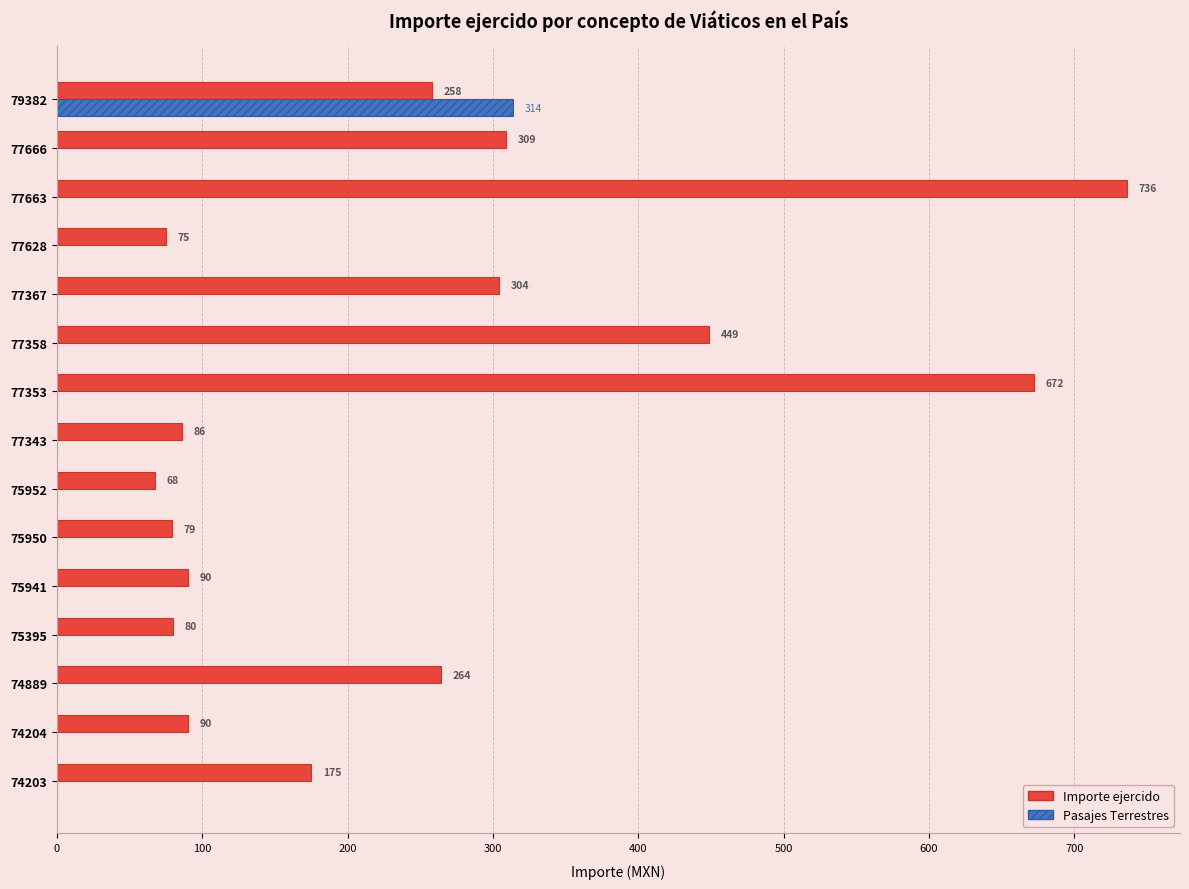

How many values in the Pasajes Terrestres series exceed 0?

1